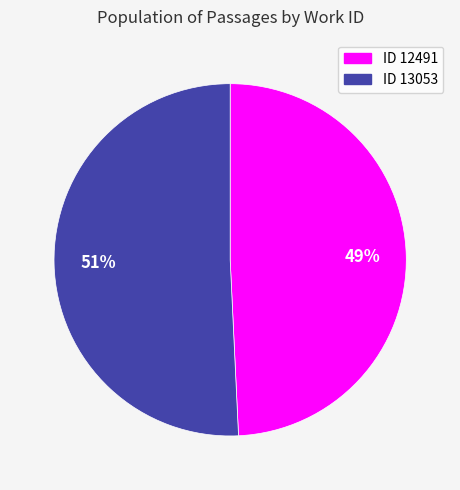

Between ID 12491 and ID 13053, which is larger?

ID 13053